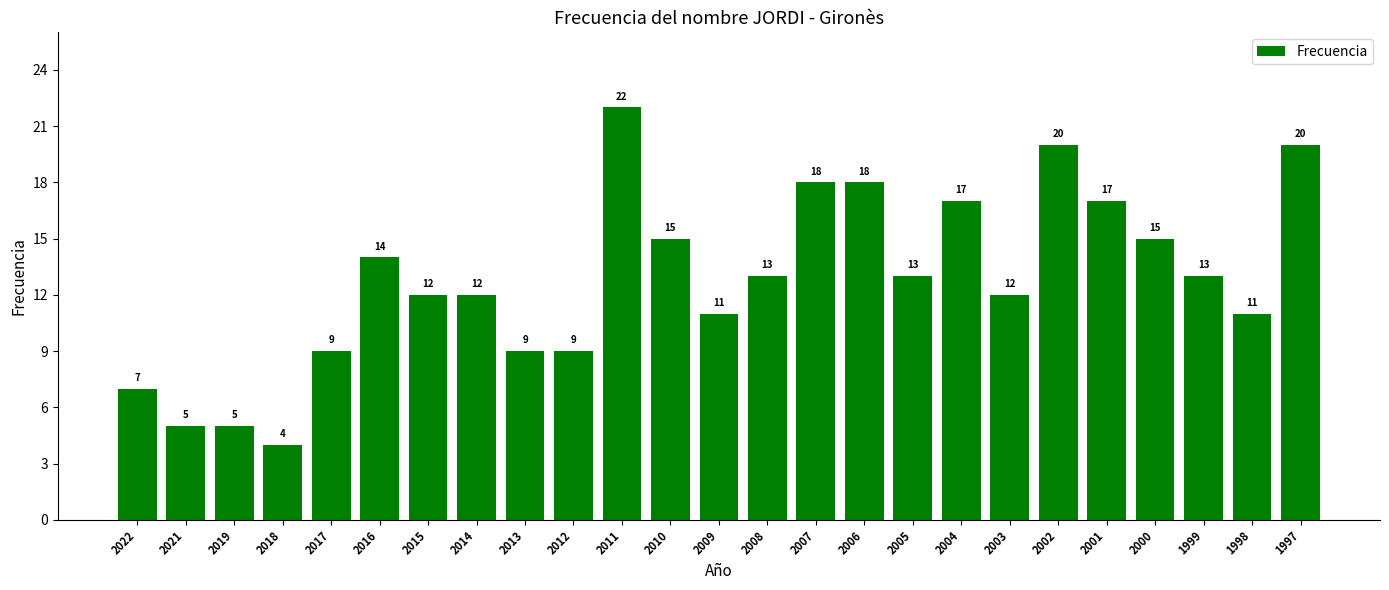

Reading left to right, transcribe all the data shown in this chart.

7	5	5	4	9	14	12	12	9	9	22	15	11	13	18	18	13	17	12	20	17	15	13	11	20